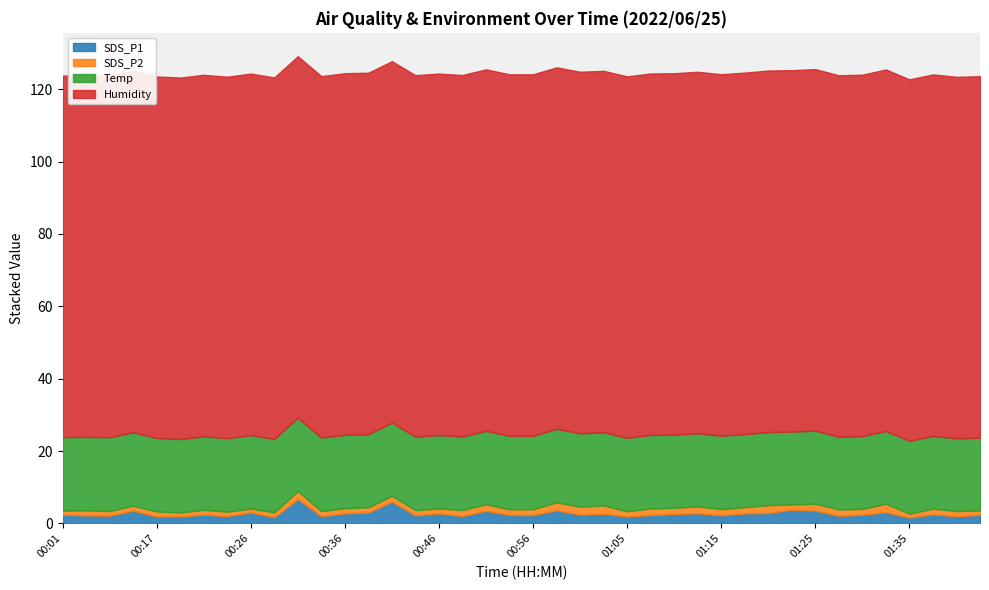

Count the number of categories in the chart.

40